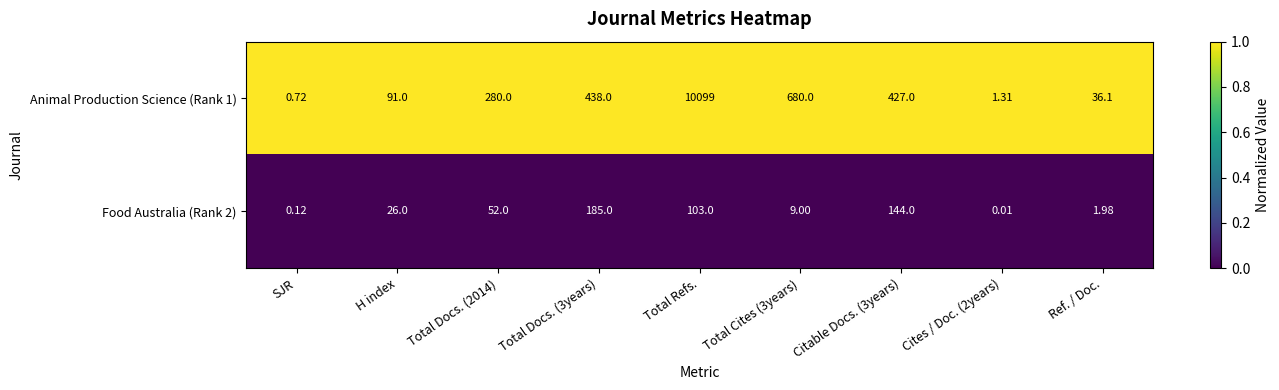

What is the total value across all series at Total Docs. (3years)?

623.0